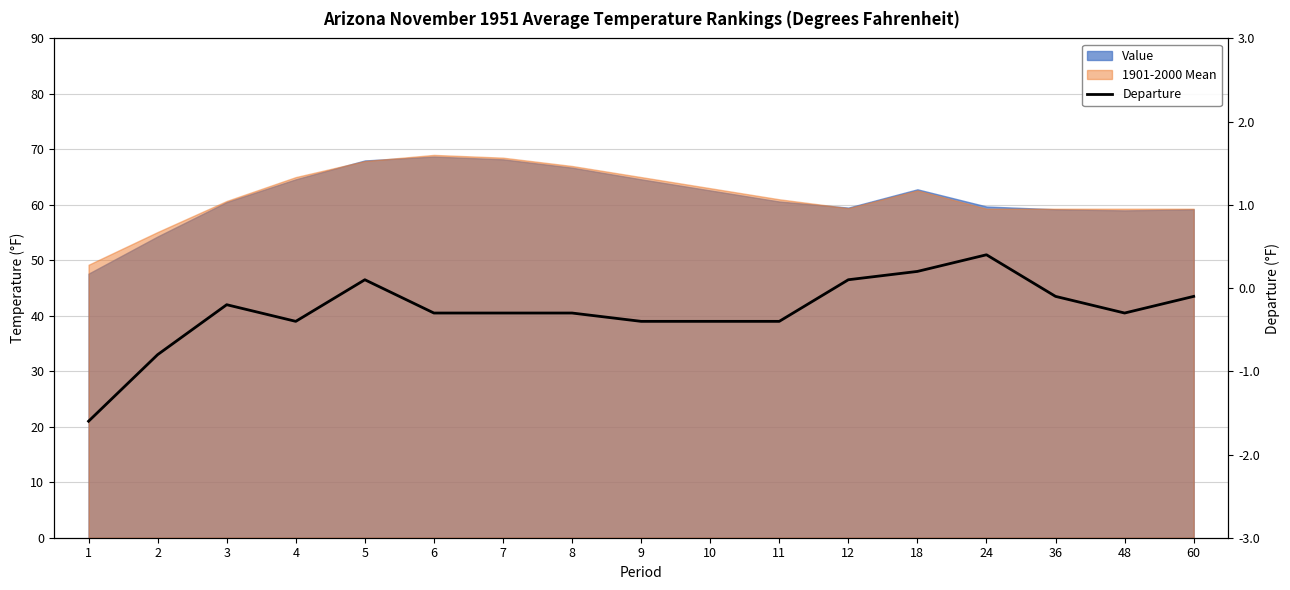

List the labels in order of value, largest first.

24, 18, 5, 12, 36, 60, 3, 6, 7, 8, 48, 4, 9, 10, 11, 2, 1